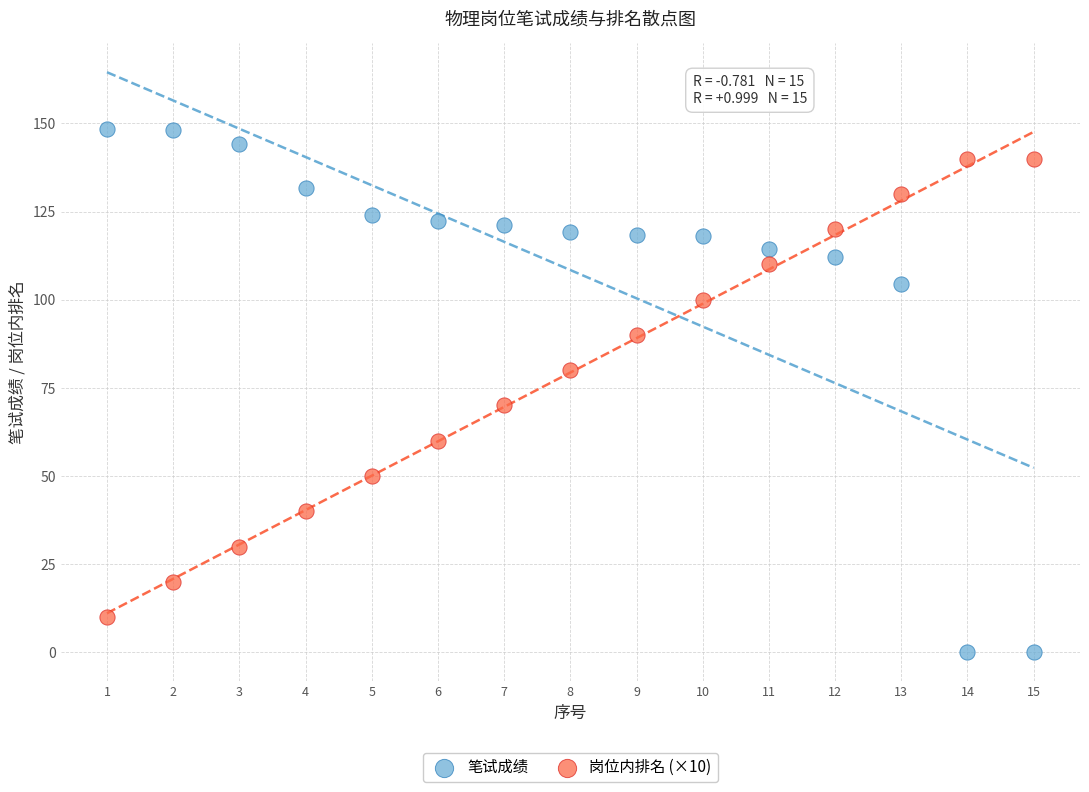

Across all series, what Y value is closest to 74?

70.0